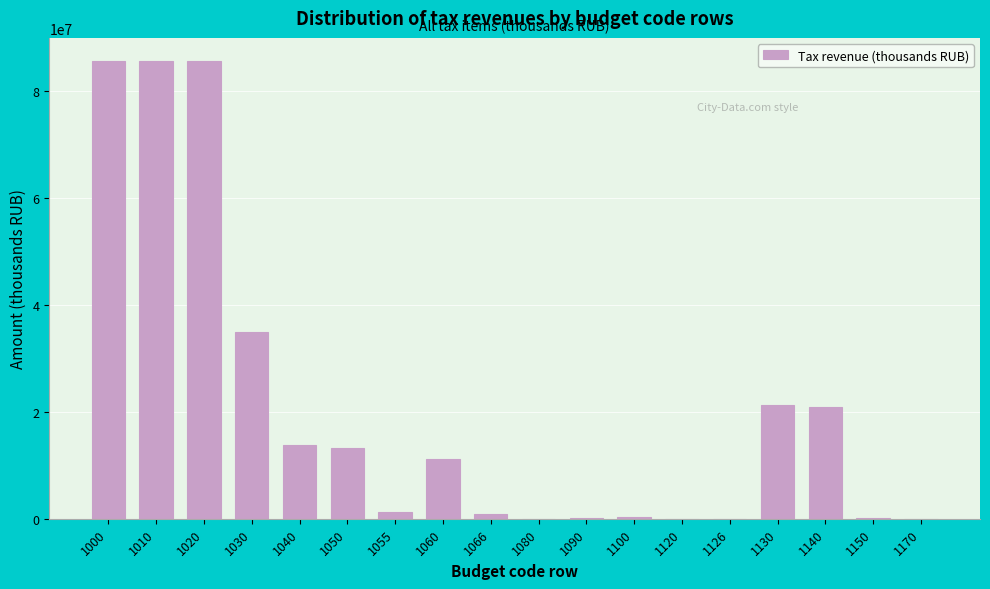

What is the sum of all values?

375399546